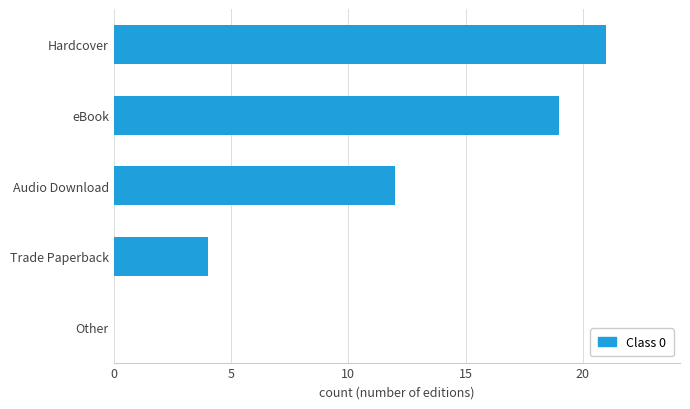

At which label is the value closest to 10?

Audio Download